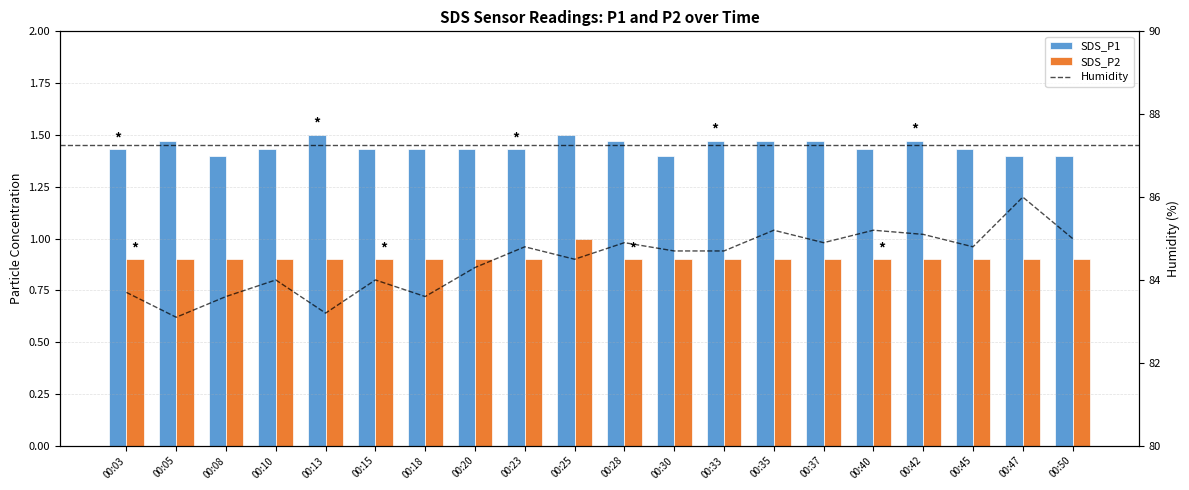

At which label is SDS_P2 closest to 0?

00:03